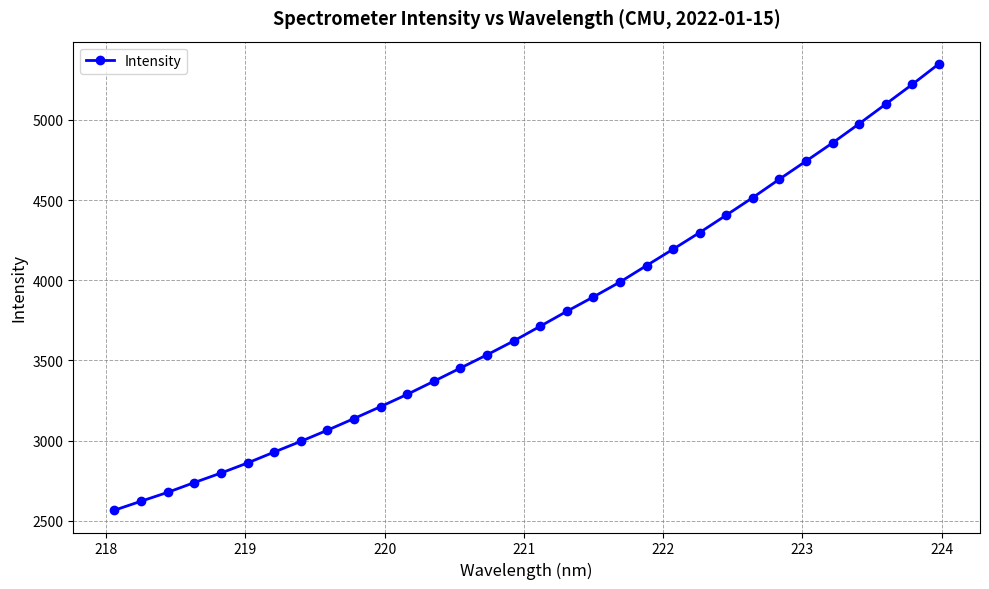

How many distinct data groups are displayed?

1